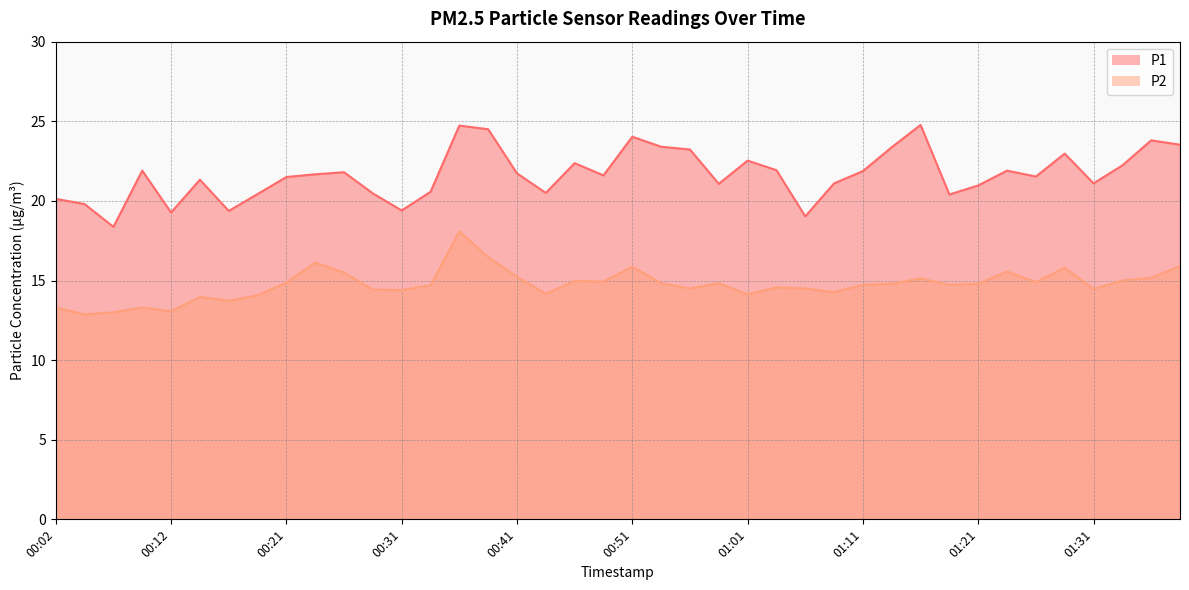

The P2 series shows 14.7 at 00:34. True or false?

True